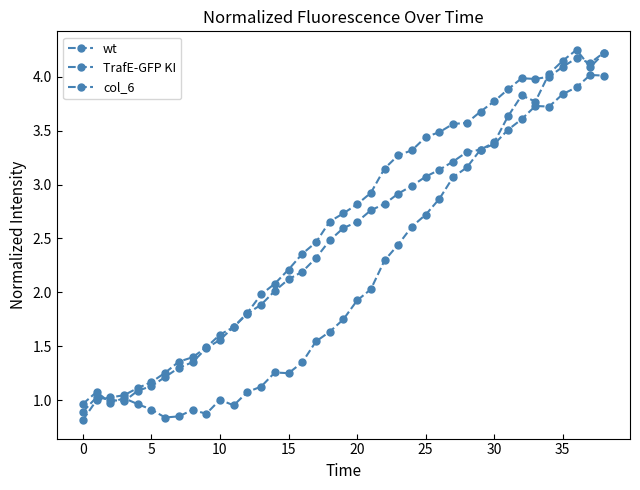

Is this an area chart (filled region under the line)?

No